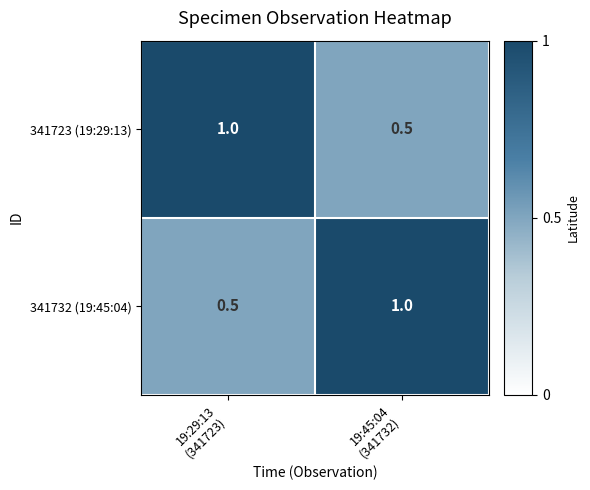

Reading right to left, extract all data points from this chart.

341723 (19:29:13): 0.5	1.0
341732 (19:45:04): 1.0	0.5